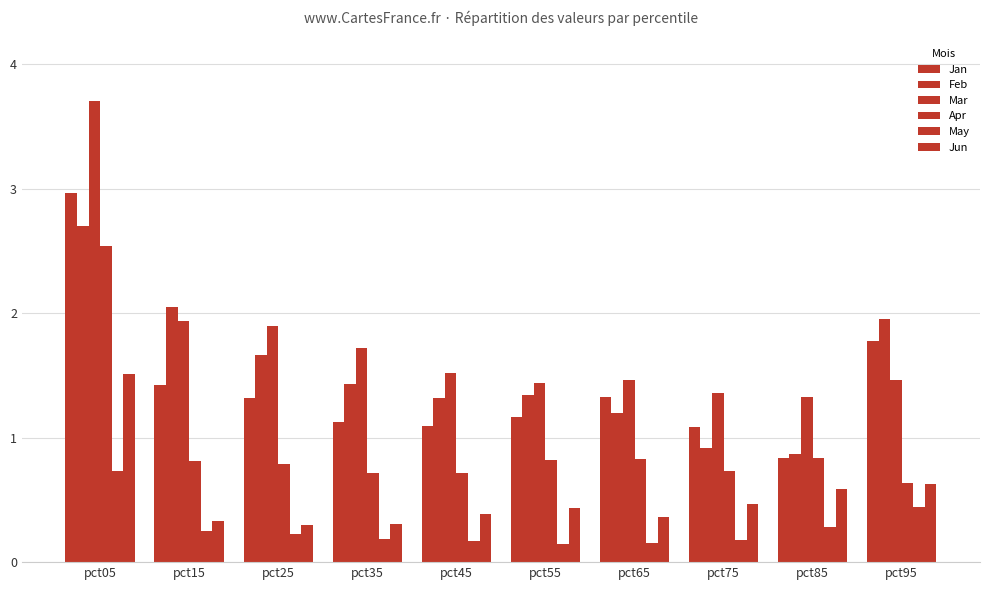

How many bars are there in each group?

6